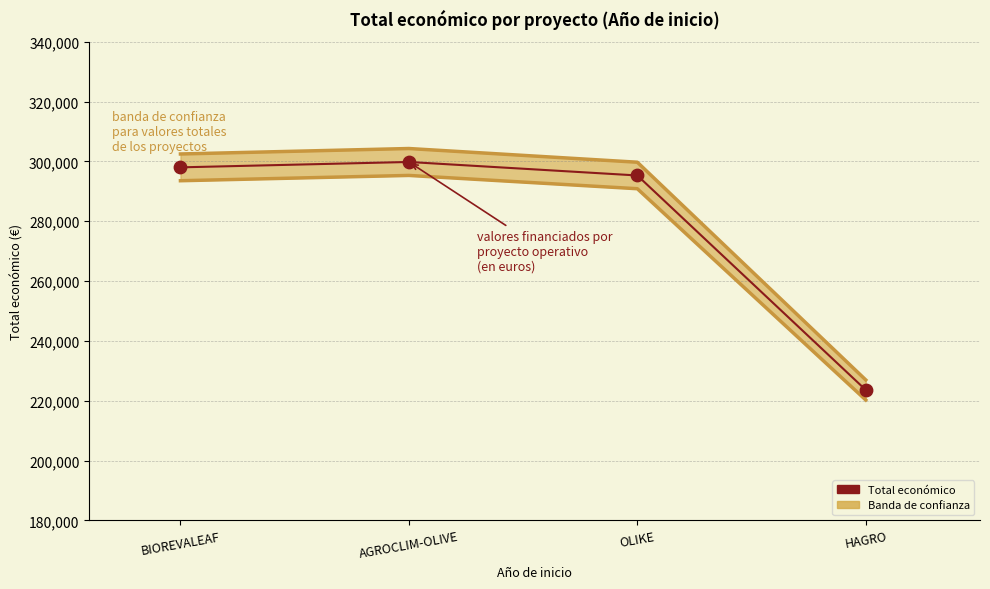

Which has a higher value, OLIKE or AGROCLIM-OLIVE?

AGROCLIM-OLIVE